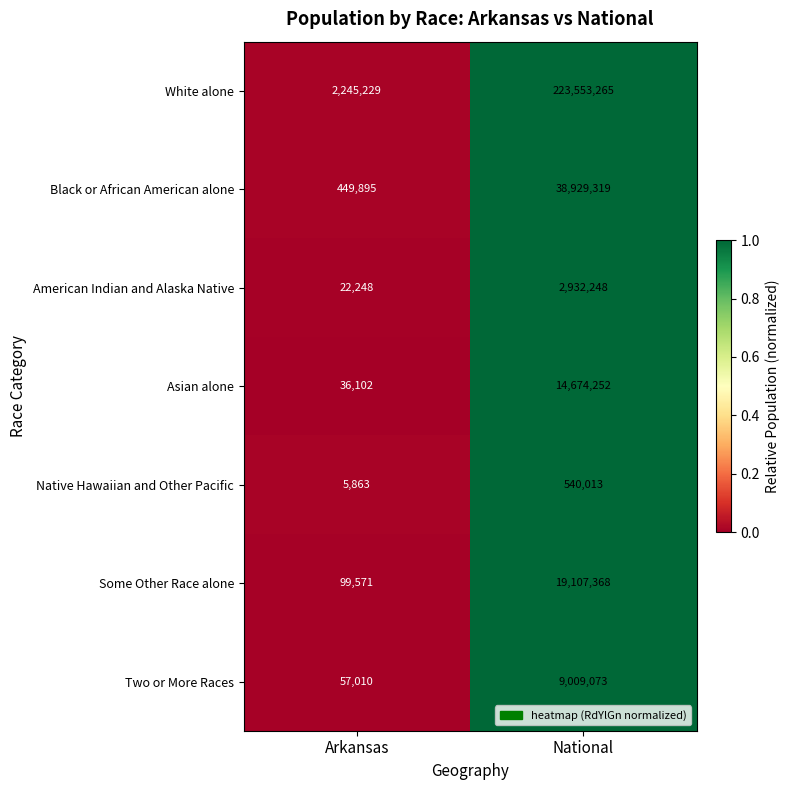

Rank the series at Arkansas from lowest to highest value.

Native Hawaiian and Other Pacific, American Indian and Alaska Native, Asian alone, Two or More Races, Some Other Race alone, Black or African American alone, White alone